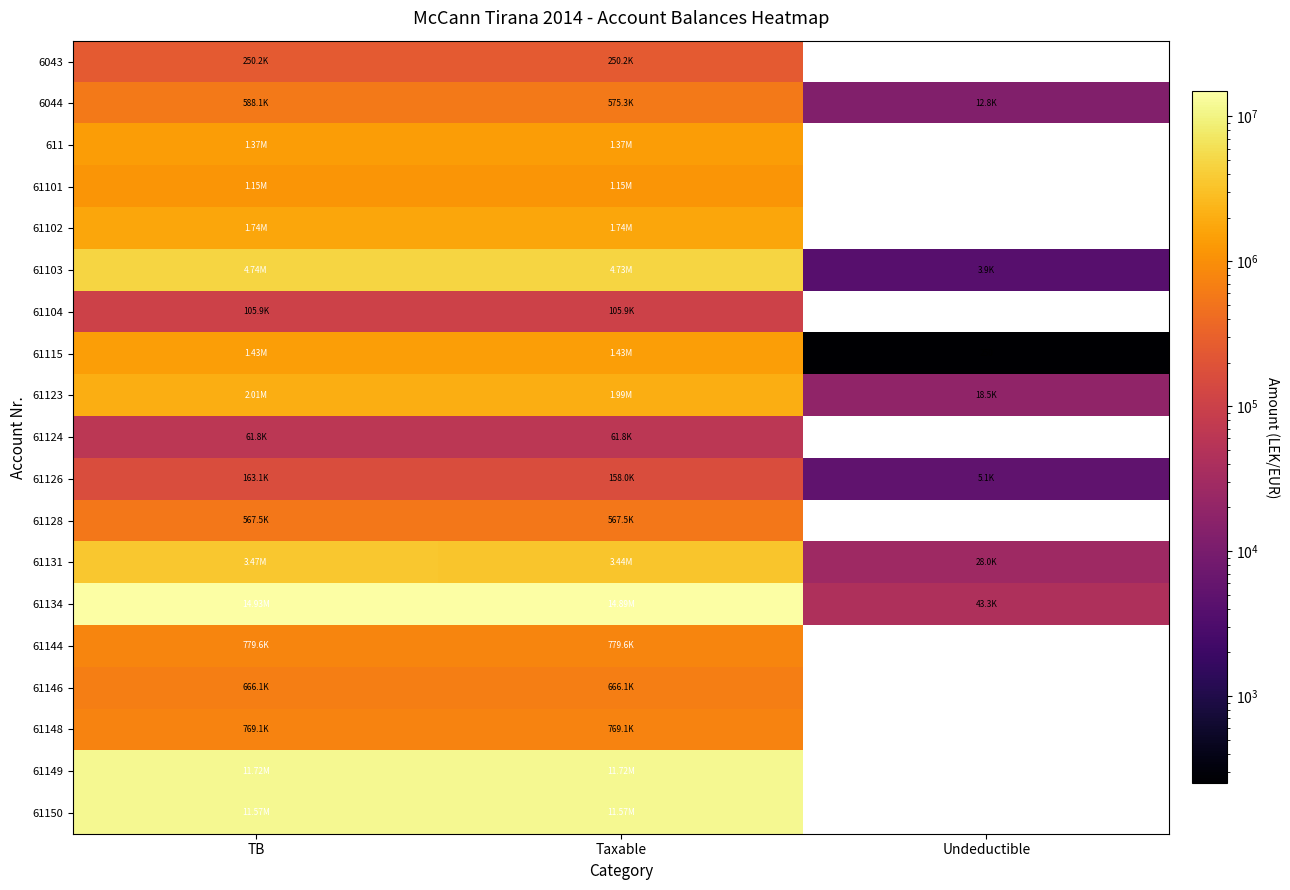

Which series has the largest total across all categories?

61134